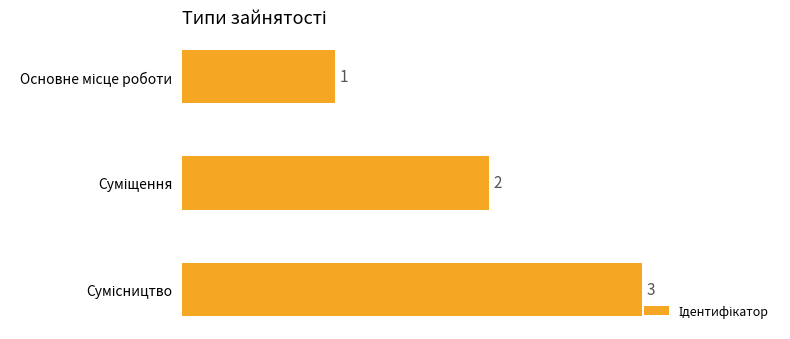

What is the sum of all values?

6